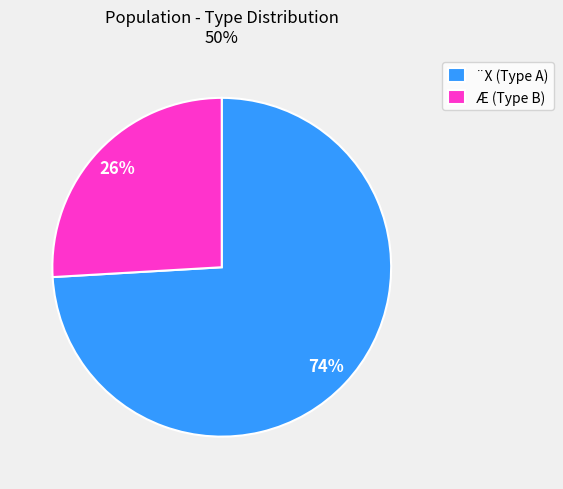

Is there a majority slice in this chart?

Yes